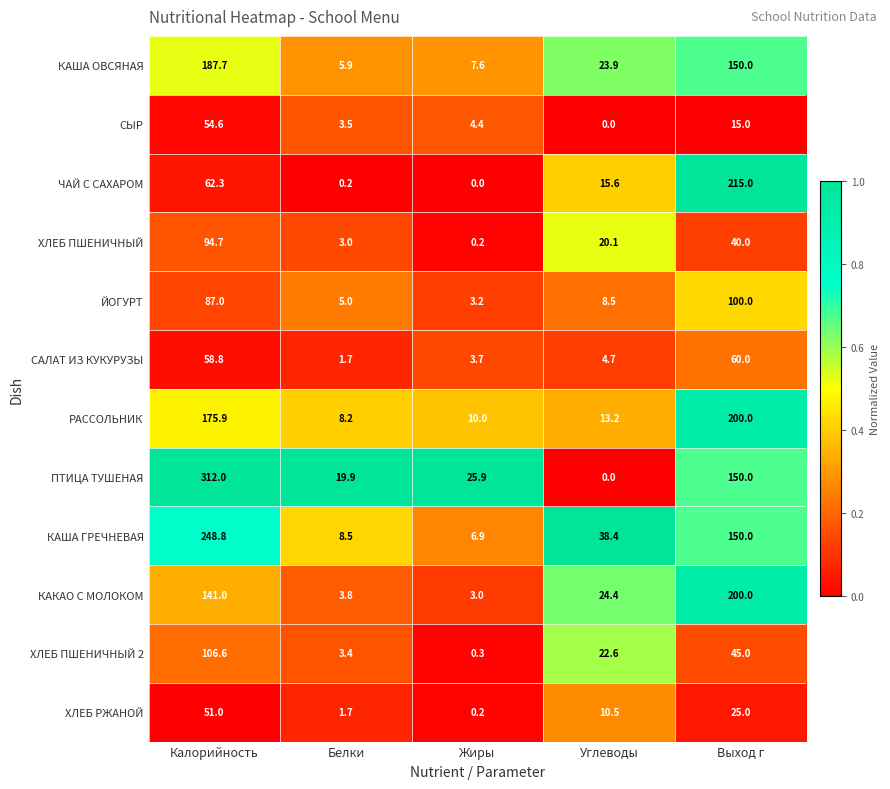

How many distinct data groups are displayed?

12